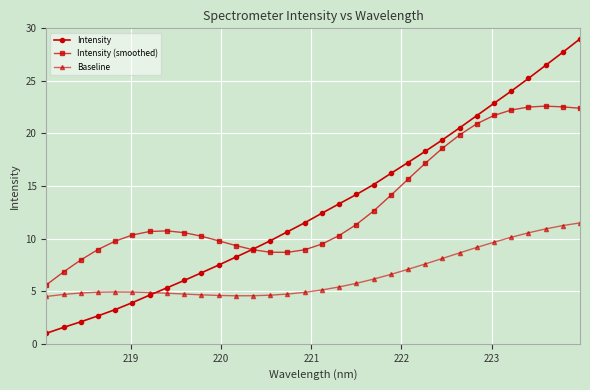

What is the maximum value shown in the chart?

29.0